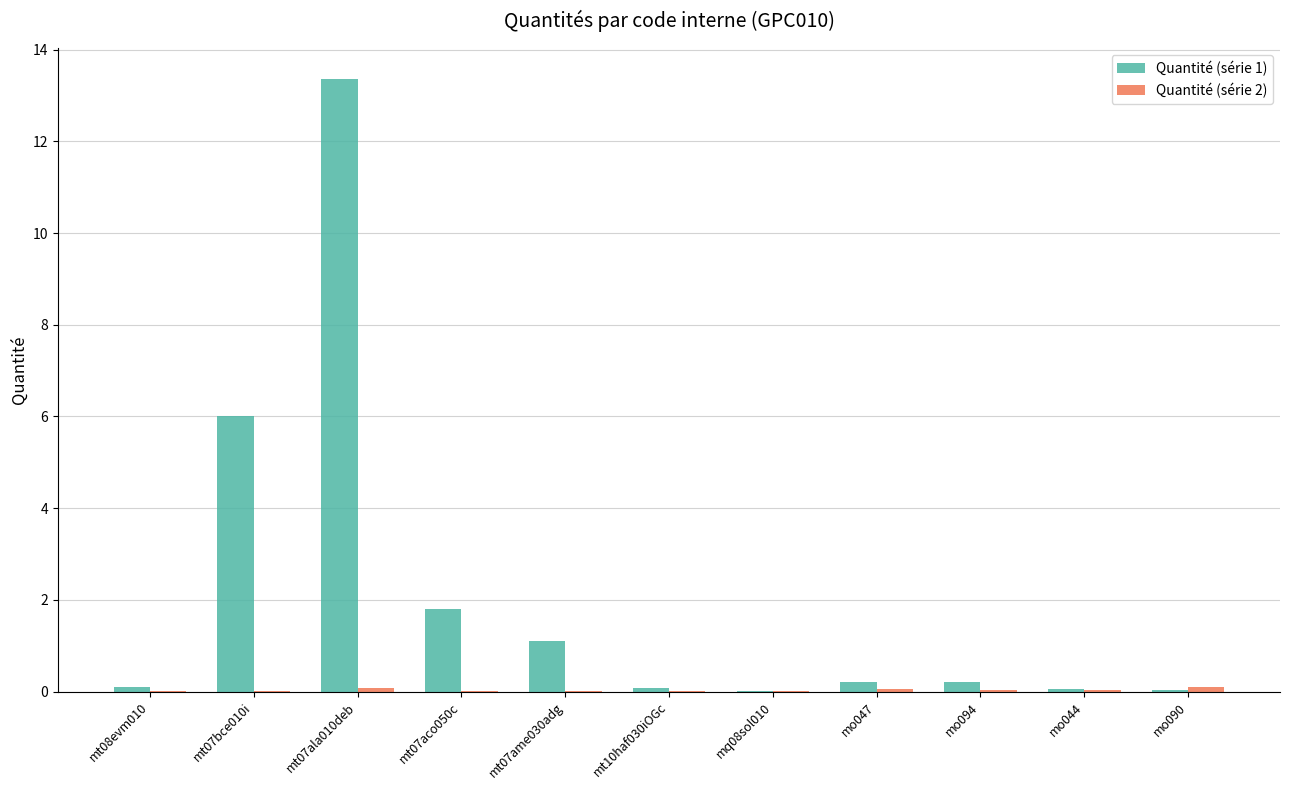

At which category is the sum across all series the highest?

mt07ala010deb